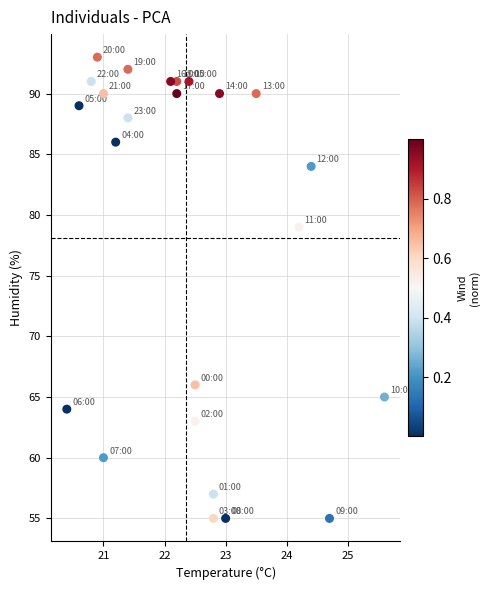

What is the range of Y values (max minus min)?

38